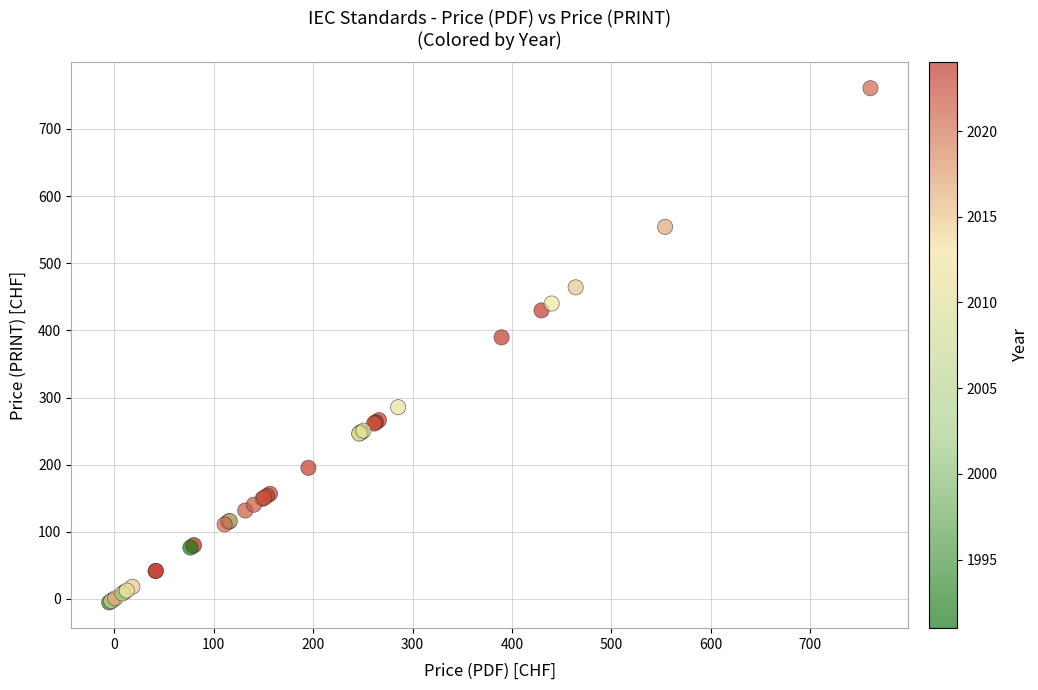

What Y value in the scatter plot is closest to 377?

389.6